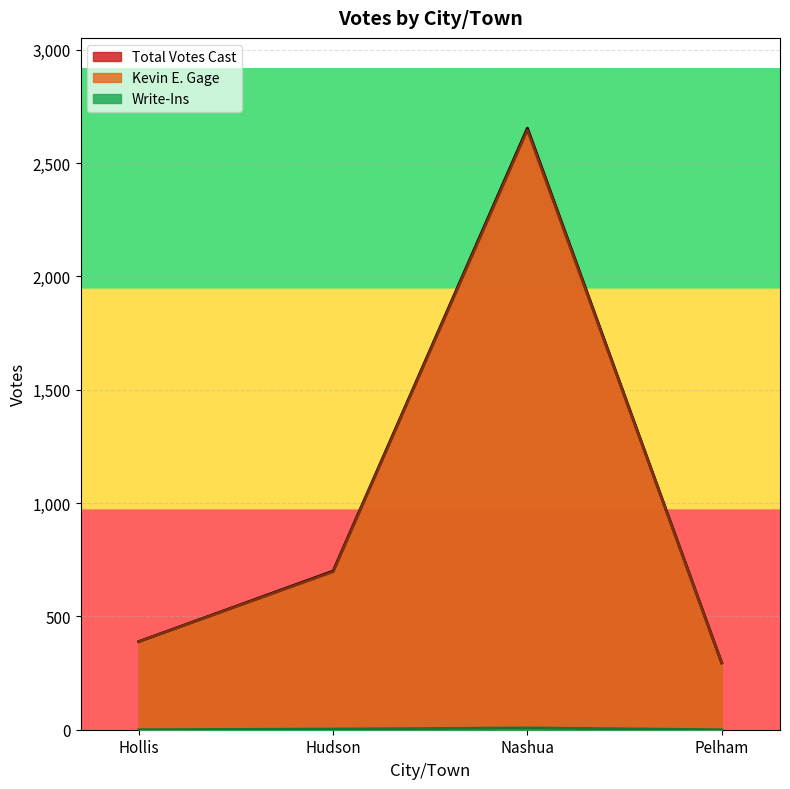

Does the chart display data point markers on the line(s)?

No